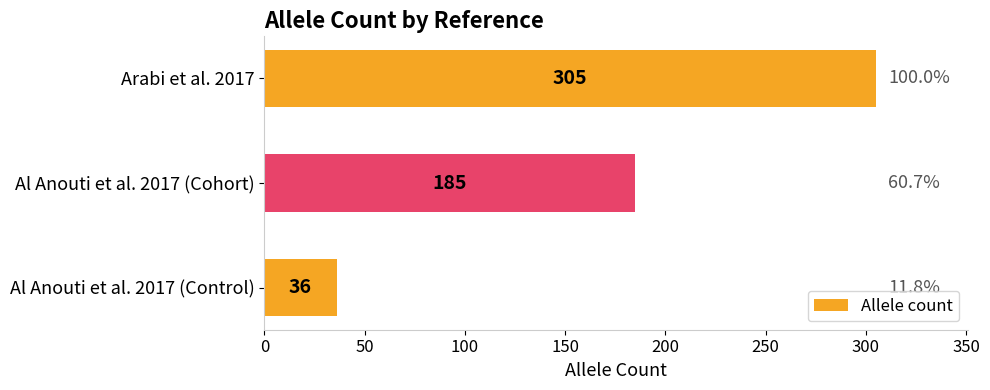

List the labels in order of value, smallest first.

Al Anouti et al. 2017 (Control), Al Anouti et al. 2017 (Cohort), Arabi et al. 2017